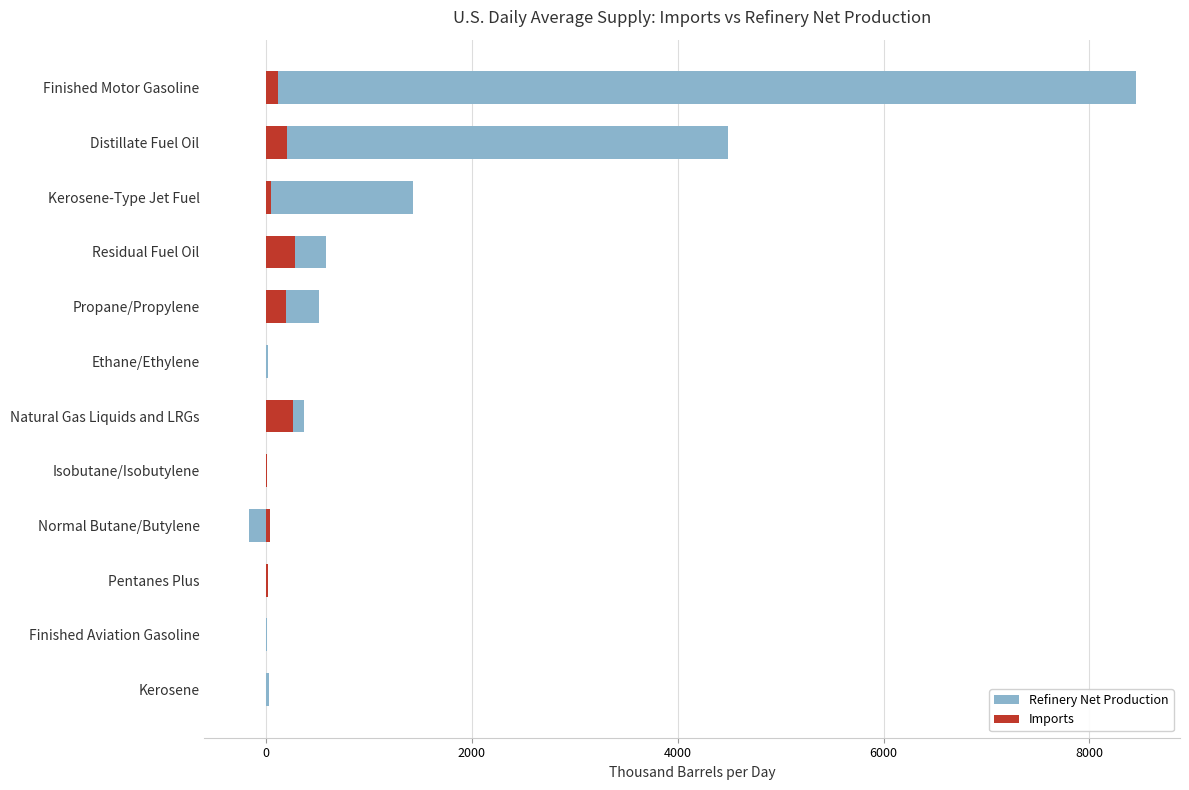

Rank the series by their average value, from lowest to highest.

Imports, Refinery Net Production